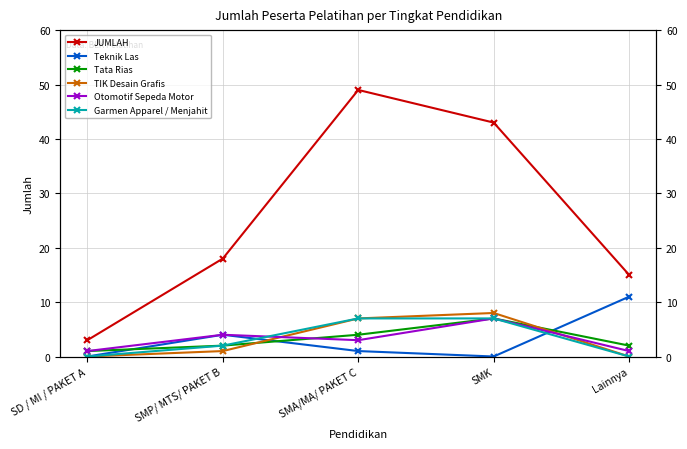

What are all the series names shown in the legend?

JUMLAH, Teknik Las, Tata Rias, TIK Desain Grafis, Otomotif Sepeda Motor, Garmen Apparel / Menjahit